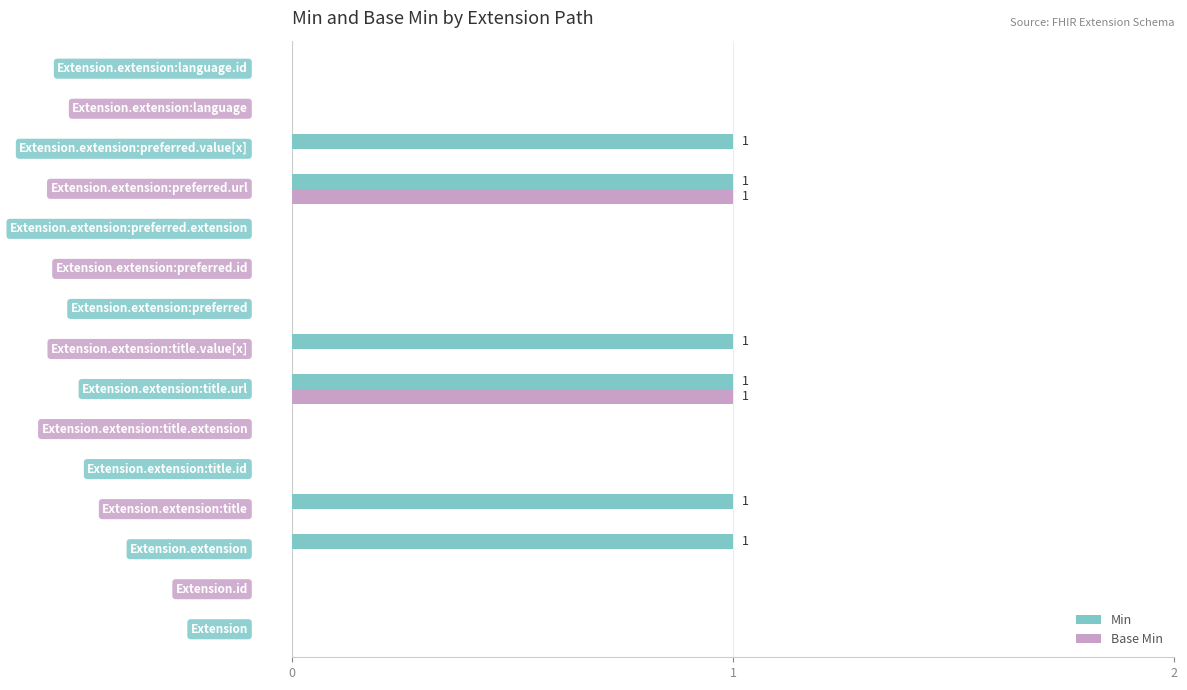

Which series has the largest total across all categories?

Min